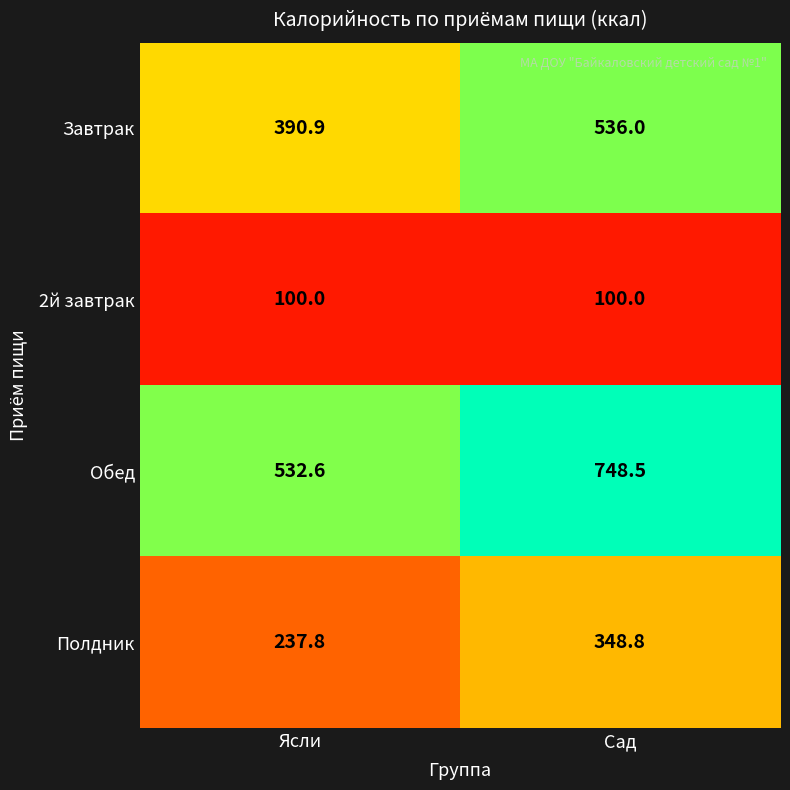

Which series has the widest spread of values?

Обед